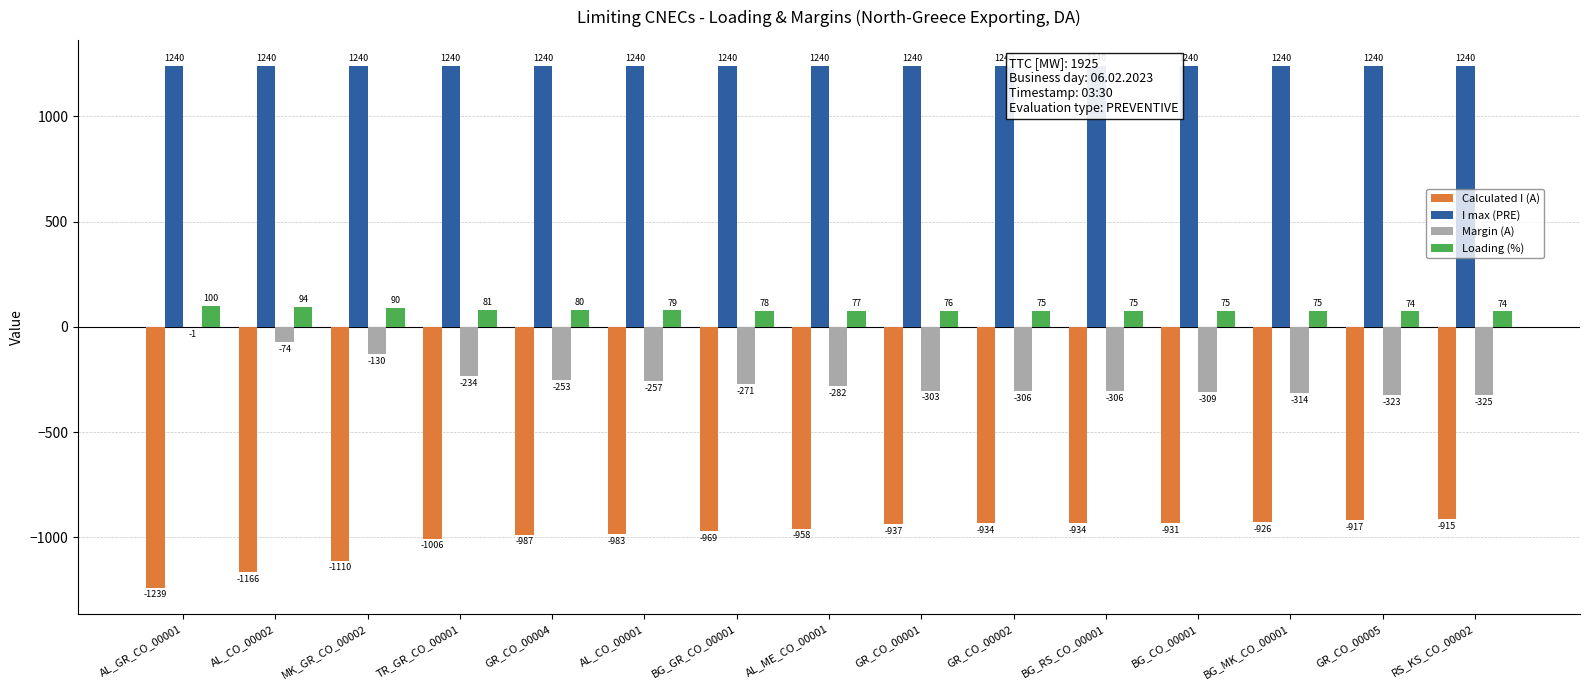

At which category is the sum across all series the highest?

AL_GR_CO_00001